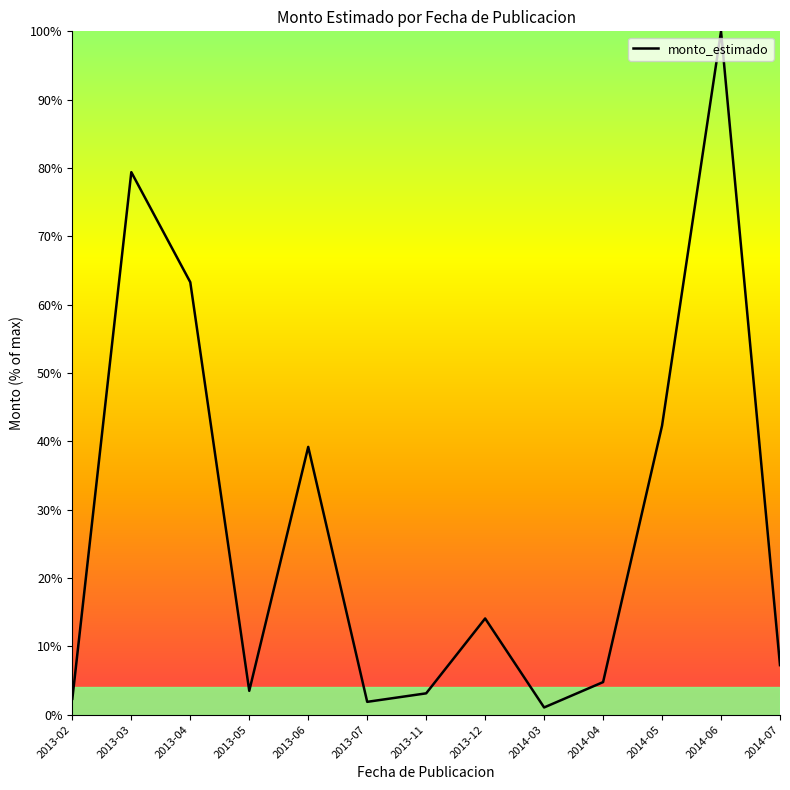

What is the sum of all values?

4996381289